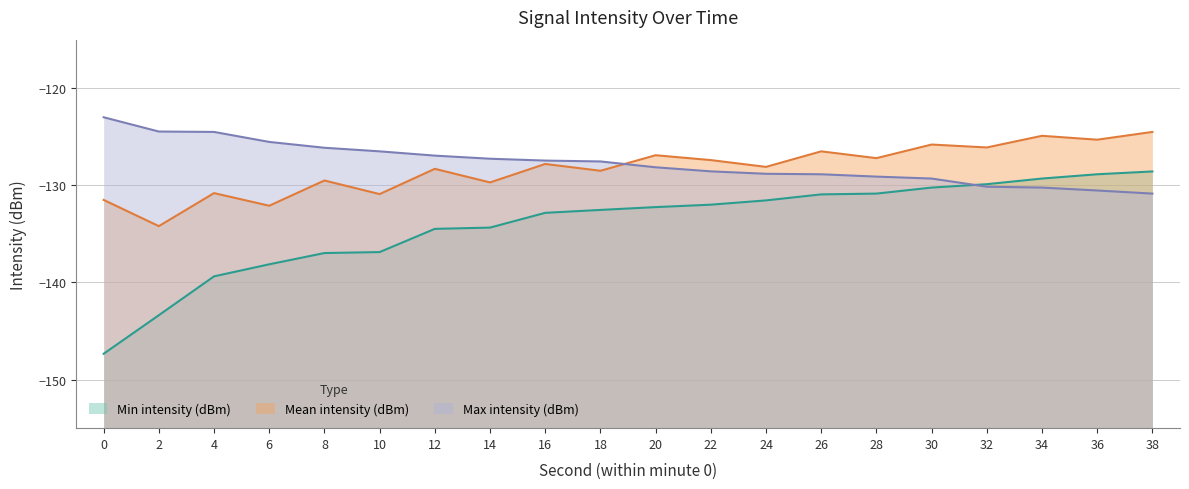

Reading right to left, list all the values displayed in this chart.

Min intensity (dBm): -128.6	-128.9	-129.3	-129.9	-130.2	-130.8	-130.9	-131.6	-132.0	-132.2	-132.5	-132.8	-134.3	-134.5	-136.9	-137.0	-138.1	-139.4	-143.4	-147.3
Mean intensity (dBm): -124.5	-125.3	-124.9	-126.1	-125.8	-127.2	-126.5	-128.1	-127.4	-126.9	-128.5	-127.8	-129.7	-128.3	-130.9	-129.5	-132.1	-130.8	-134.2	-131.5
Max intensity (dBm): -130.8	-130.5	-130.2	-130.1	-129.3	-129.1	-128.9	-128.8	-128.6	-128.1	-127.5	-127.5	-127.3	-126.9	-126.5	-126.1	-125.5	-124.5	-124.5	-123.0